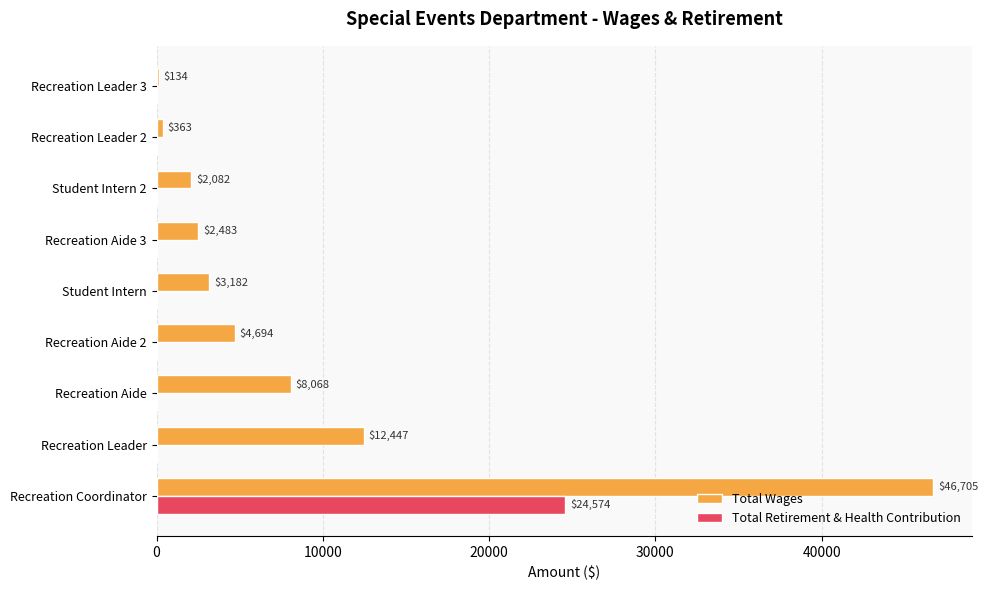

What is the sum of all Total Wages values?

80158